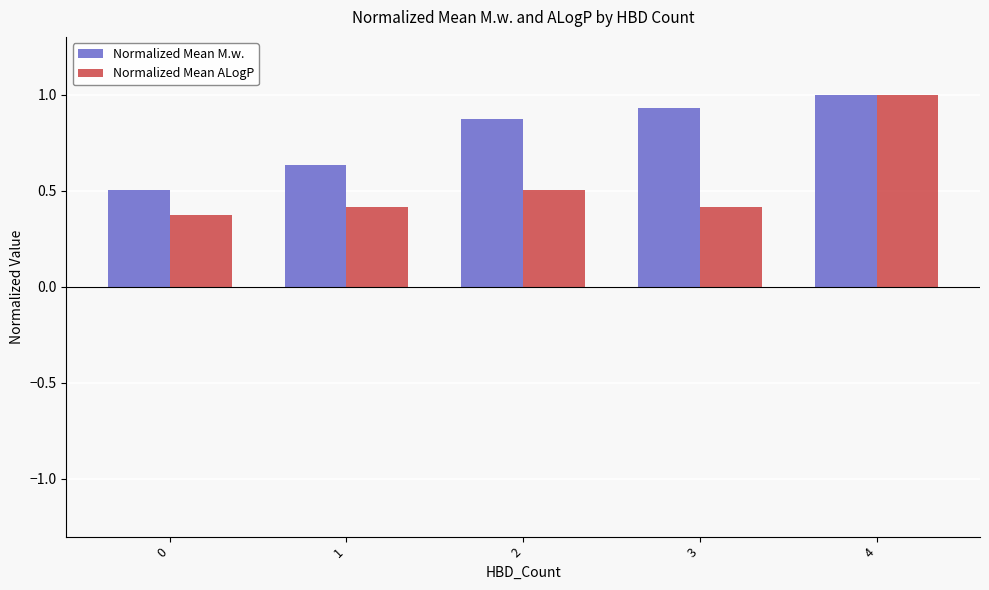

What is the total value across all series at 2?

1.4